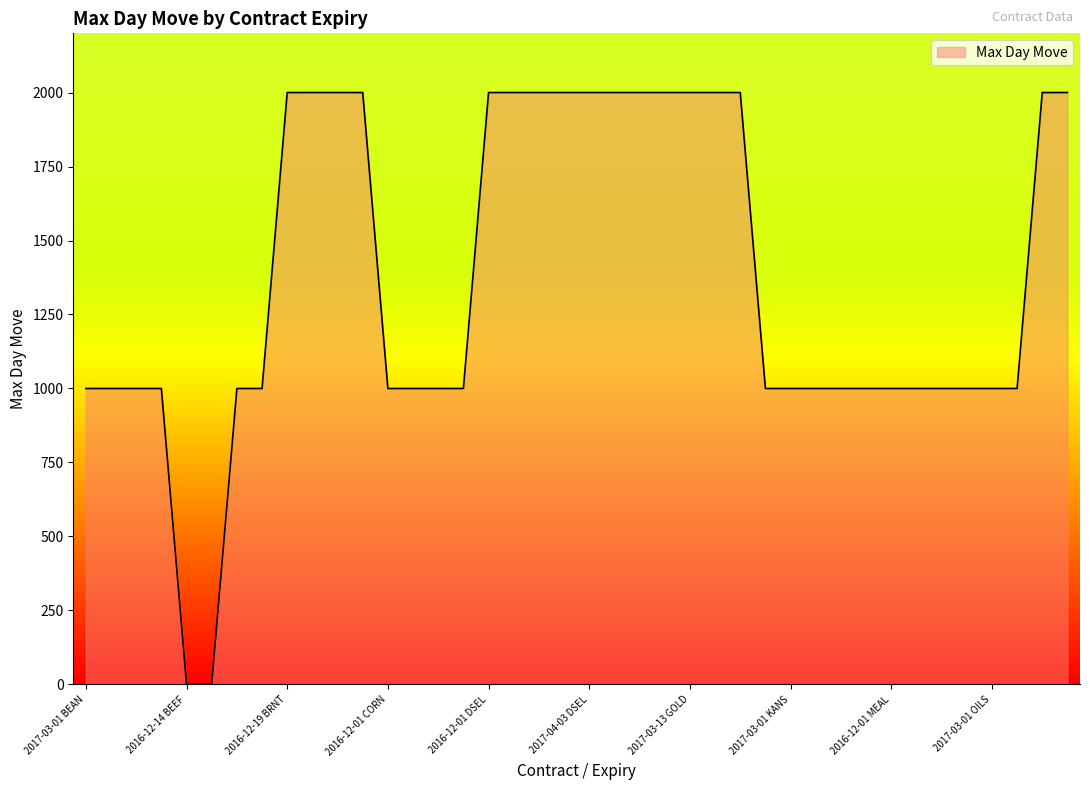

What is the difference between the maximum and minimum values?

1998